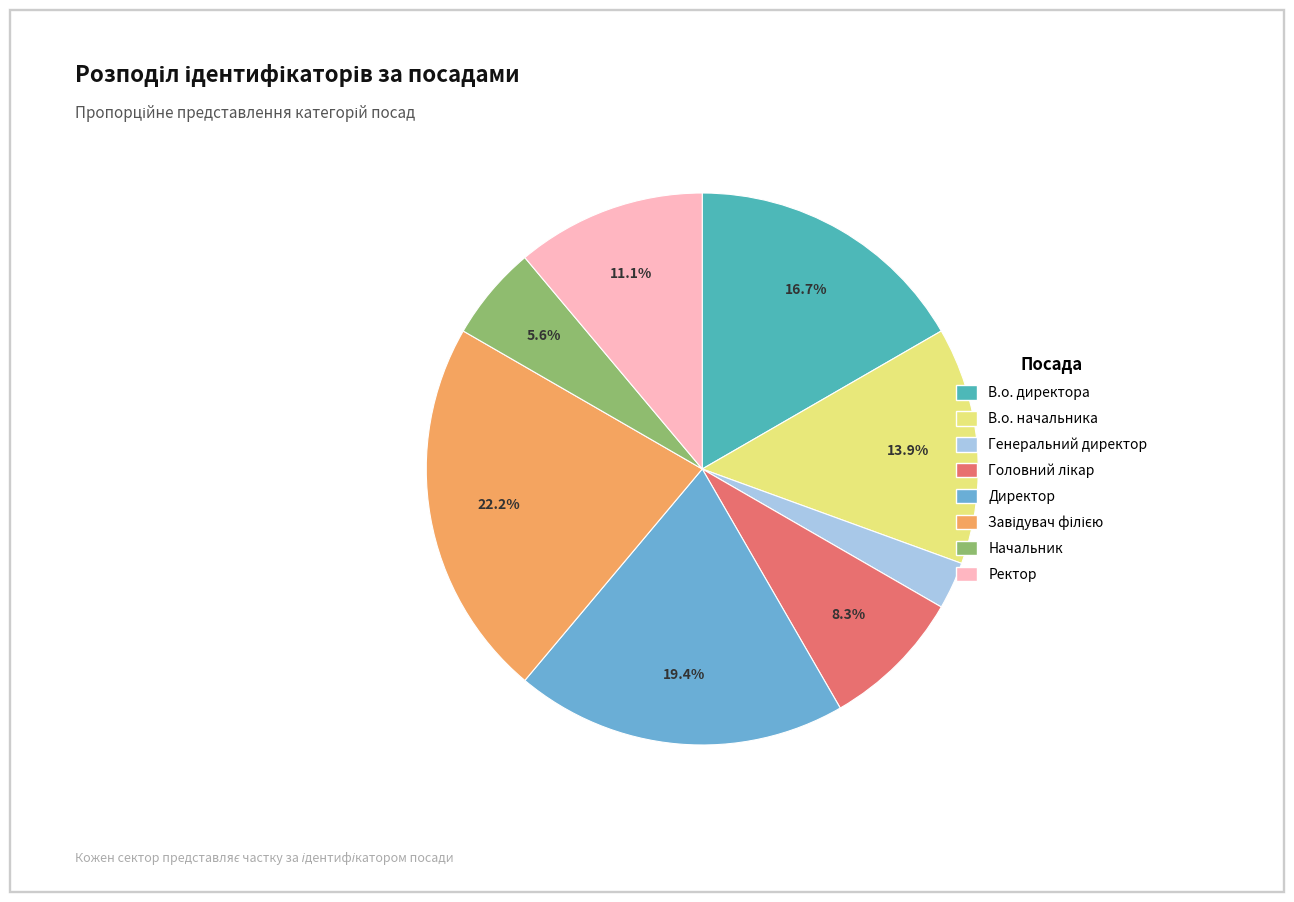

What portion of the pie excludes Начальник?

94.4%